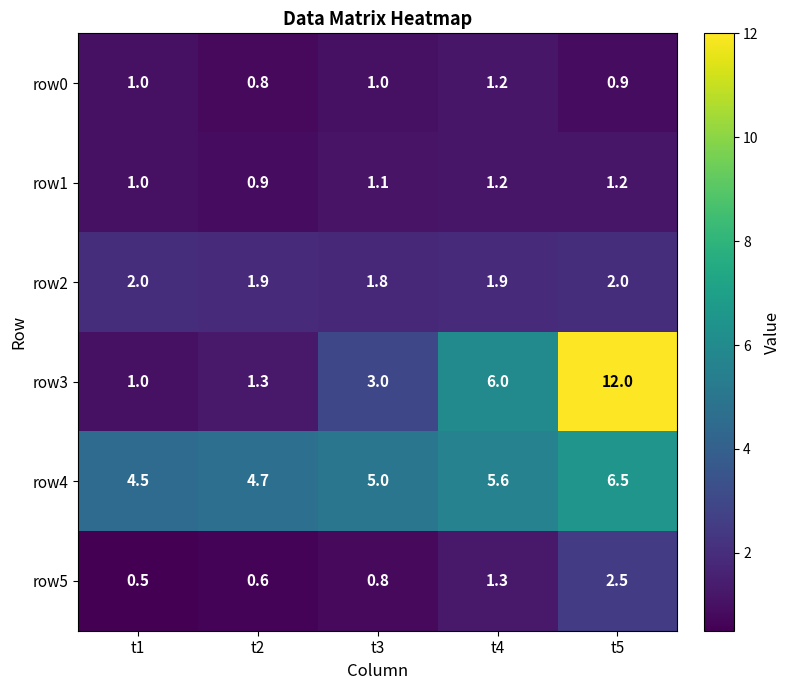

Which category has the highest value across all series?

t5